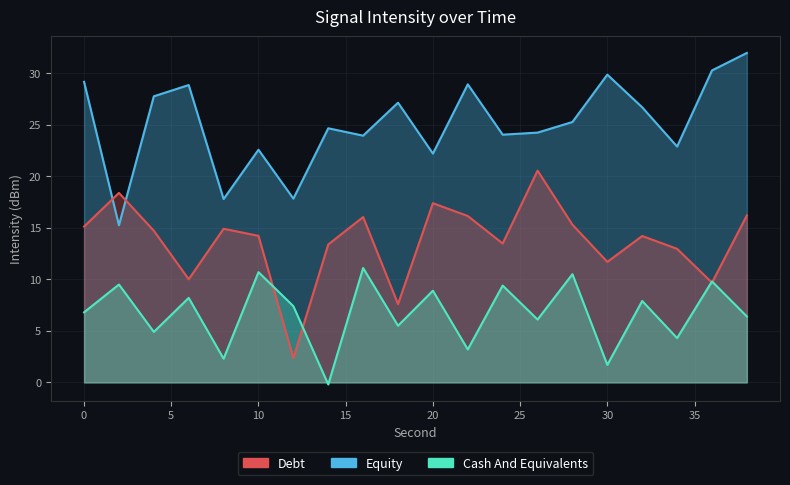

True or false: Equity and Cash And Equivalents cross at least once.

False